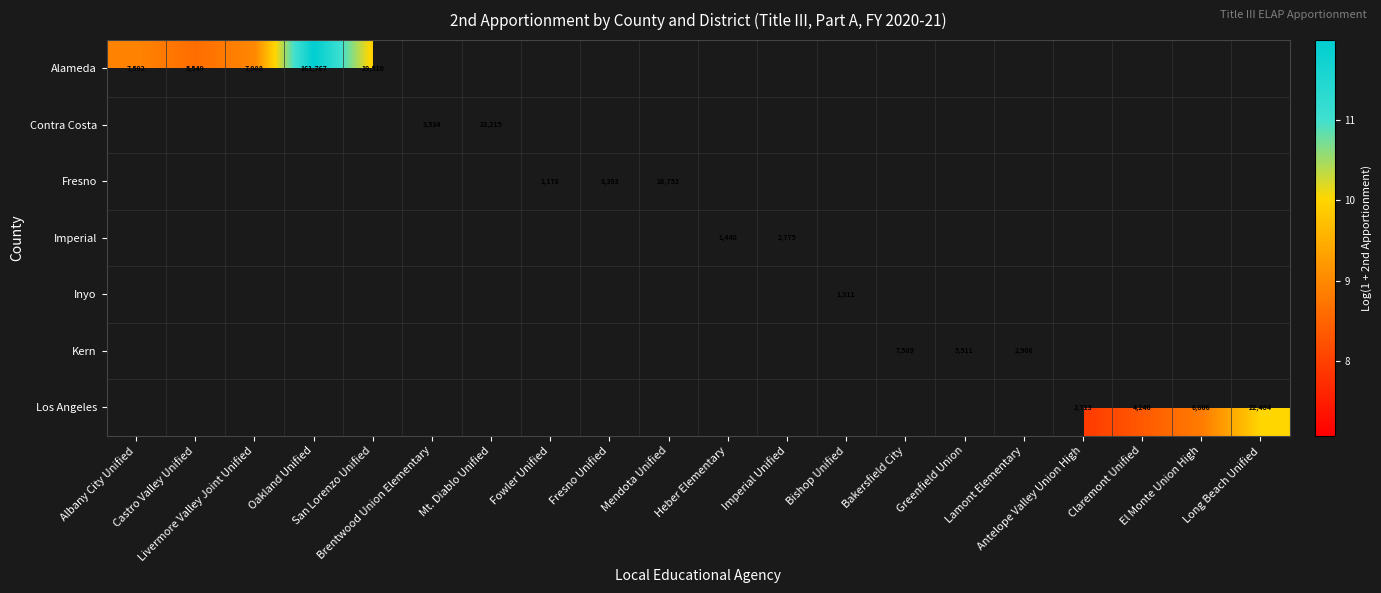

At which category does the chart reach its peak across all series?

Oakland Unified